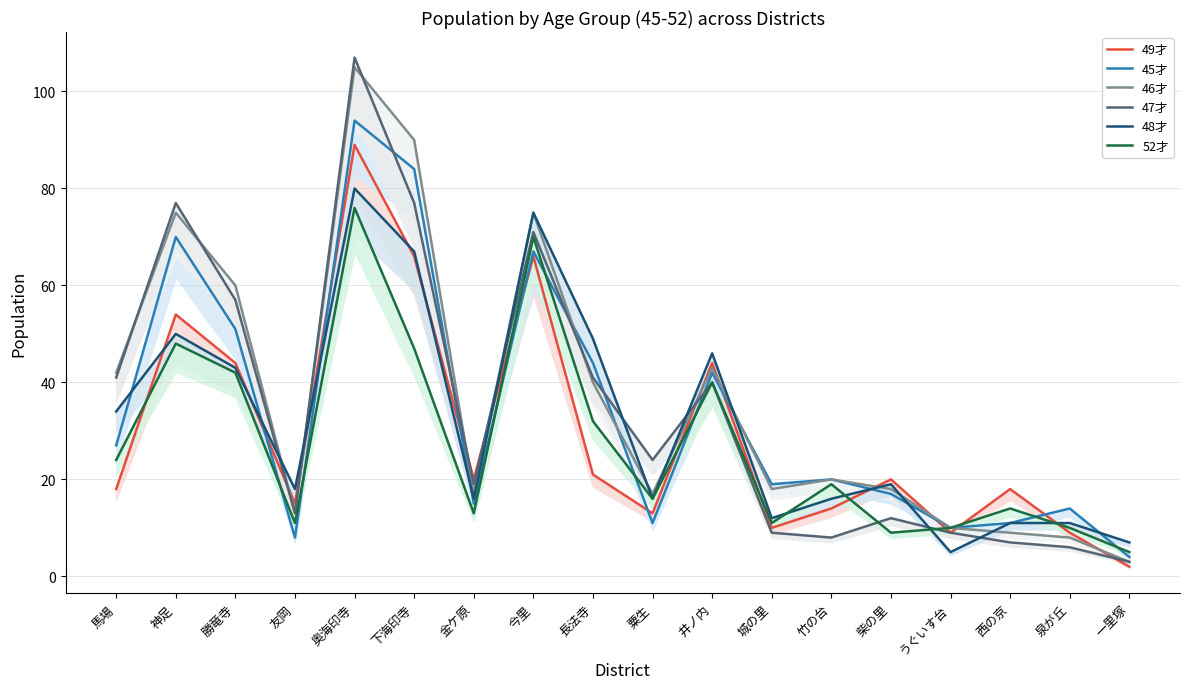

How many intersections are there between 49才 and 46才?

10